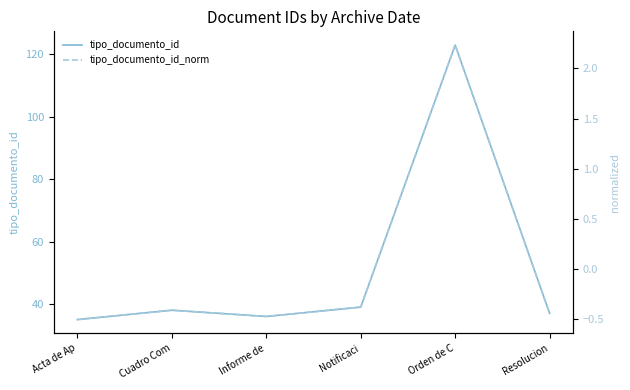

How many values in the tipo_documento_id_norm series are below 0?

5